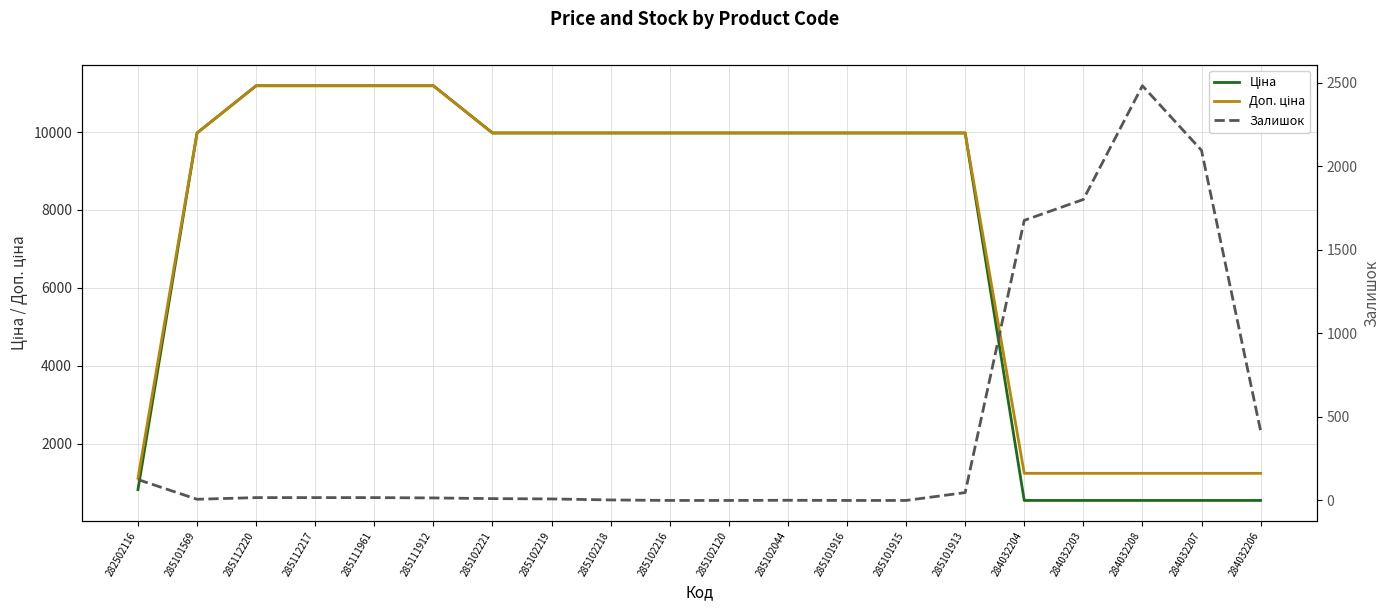

Count the number of categories in the chart.

20